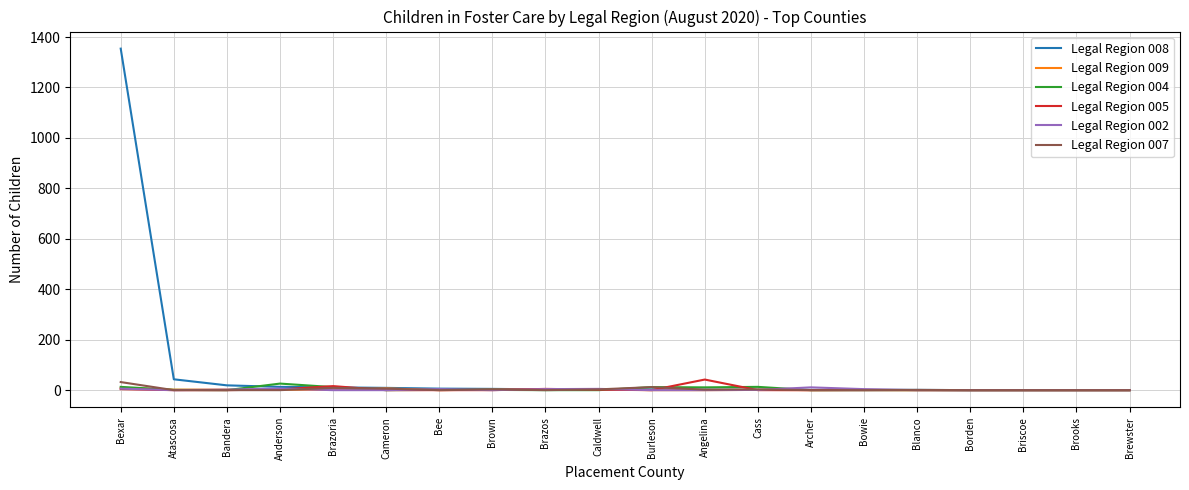

Which series has the widest spread of values?

Legal Region 008